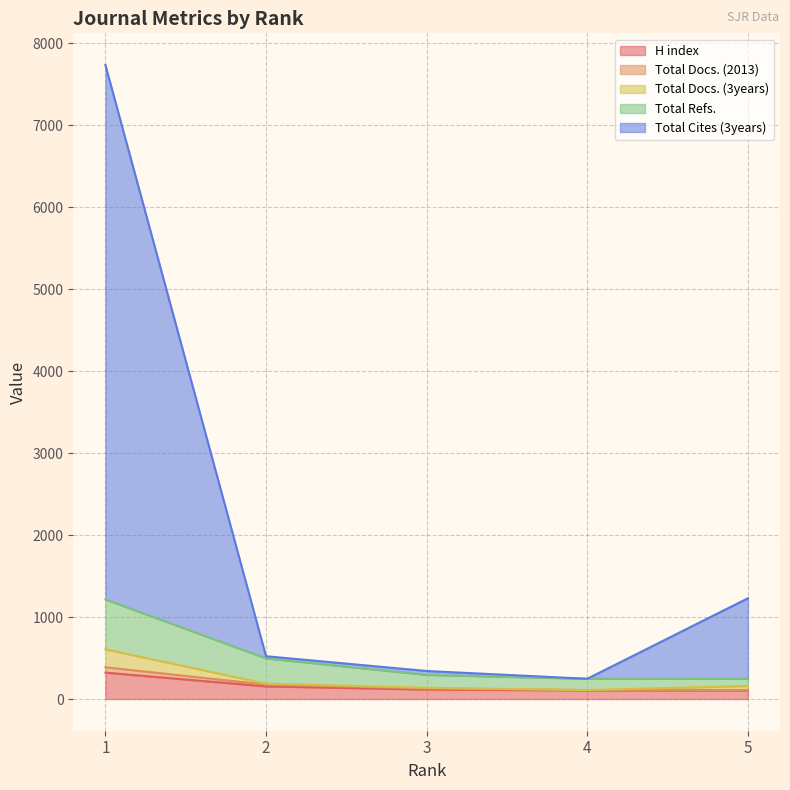

Which has a higher value, 1 or 4?

1